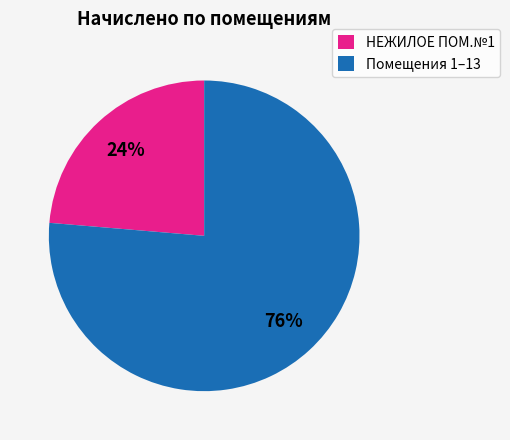

To the nearest percent, what portion does НЕЖИЛОЕ ПОМ.№1 represent?

24%